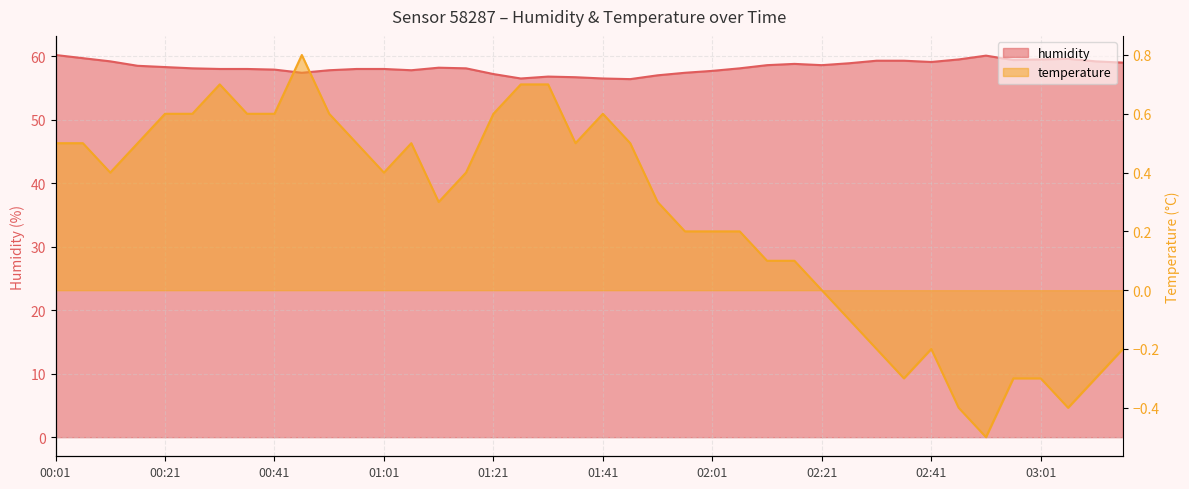

Reading left to right, list all the values displayed in this chart.

humidity: 00:01=60.2	00:06=59.7	00:11=59.2	00:16=58.5	00:21=58.3	00:26=58.1	00:31=58.0	00:36=58.0	00:41=57.9	00:46=57.4	00:51=57.8	00:56=58.0	01:01=58.0	01:06=57.8	01:11=58.2	01:16=58.1	01:21=57.2	01:26=56.5	01:31=56.8	01:36=56.7	01:41=56.5	01:46=56.4	01:51=57.0	01:56=57.4	02:01=57.7	02:06=58.1	02:11=58.6	02:16=58.8	02:21=58.6	02:26=58.9	02:32=59.3	02:36=59.3	02:41=59.1	02:46=59.5	02:51=60.1	02:56=59.4	03:01=59.5	03:06=59.6	03:11=59.2	03:16=59.0
temperature: 00:01=0.5	00:06=0.5	00:11=0.4	00:16=0.5	00:21=0.6	00:26=0.6	00:31=0.7	00:36=0.6	00:41=0.6	00:46=0.8	00:51=0.6	00:56=0.5	01:01=0.4	01:06=0.5	01:11=0.3	01:16=0.4	01:21=0.6	01:26=0.7	01:31=0.7	01:36=0.5	01:41=0.6	01:46=0.5	01:51=0.3	01:56=0.2	02:01=0.2	02:06=0.2	02:11=0.1	02:16=0.1	02:21=0.0	02:26=-0.1	02:32=-0.2	02:36=-0.3	02:41=-0.2	02:46=-0.4	02:51=-0.5	02:56=-0.3	03:01=-0.3	03:06=-0.4	03:11=-0.3	03:16=-0.2